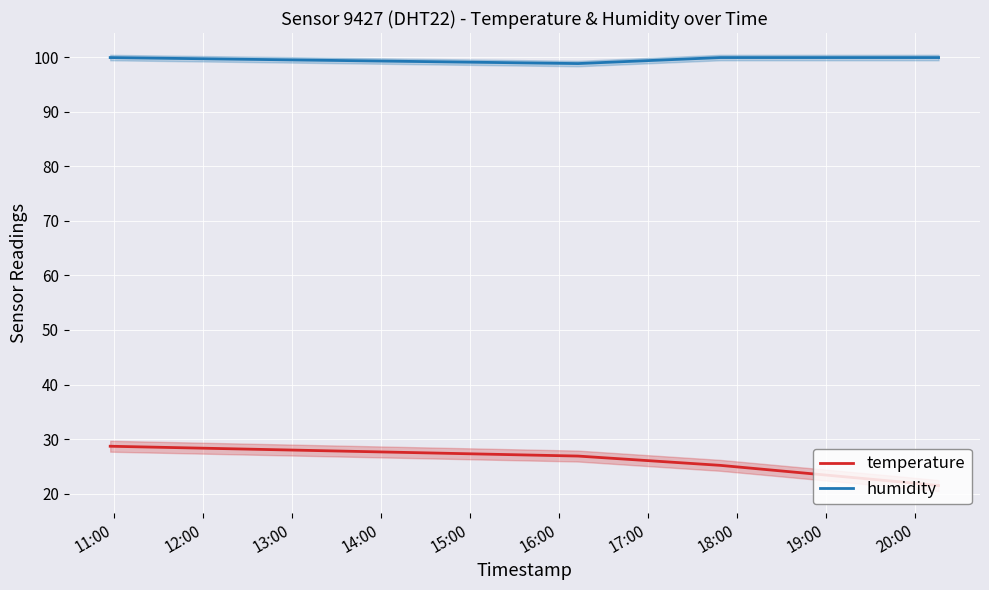

True or false: temperature has more than 1 points higher than both neighbors.

False